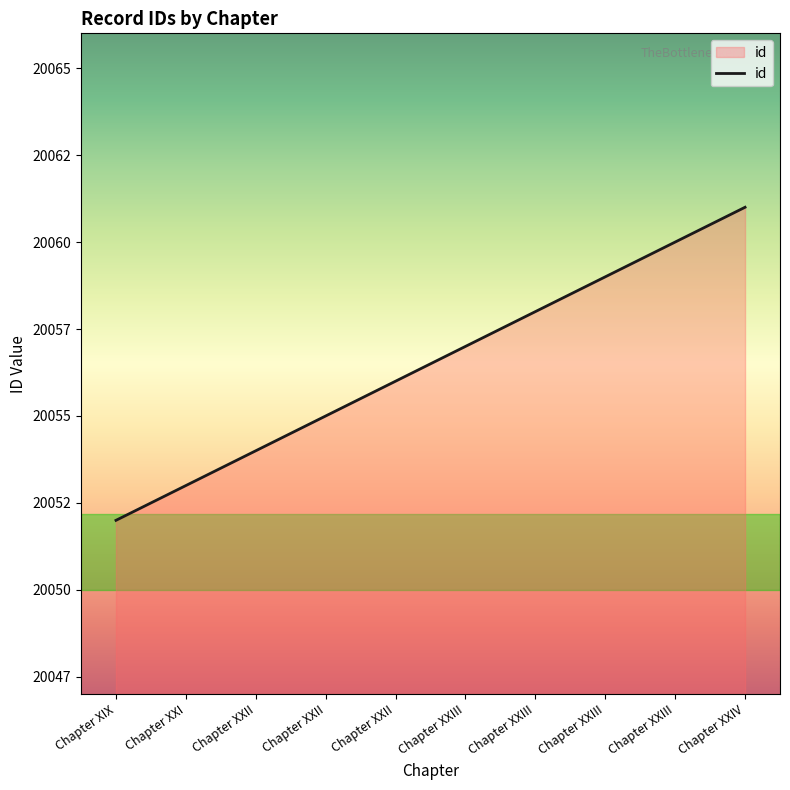

Reading right to left, what are all the values shown in this chart?

20061	20060	20059	20058	20057	20056	20055	20054	20053	20052